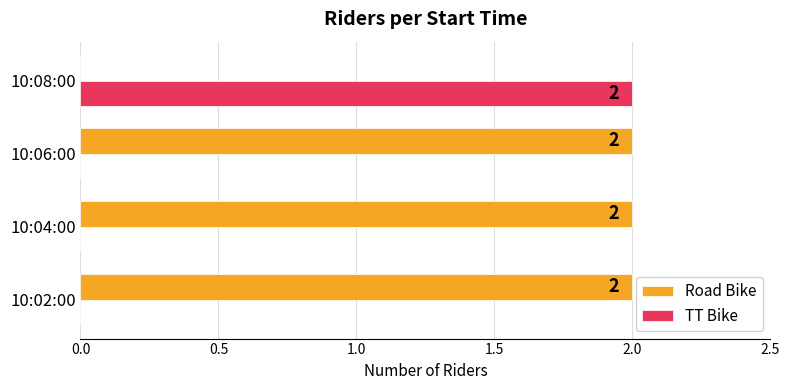

Is the value of TT Bike at 10:02:00 greater than the value of Road Bike at 10:02:00?

No